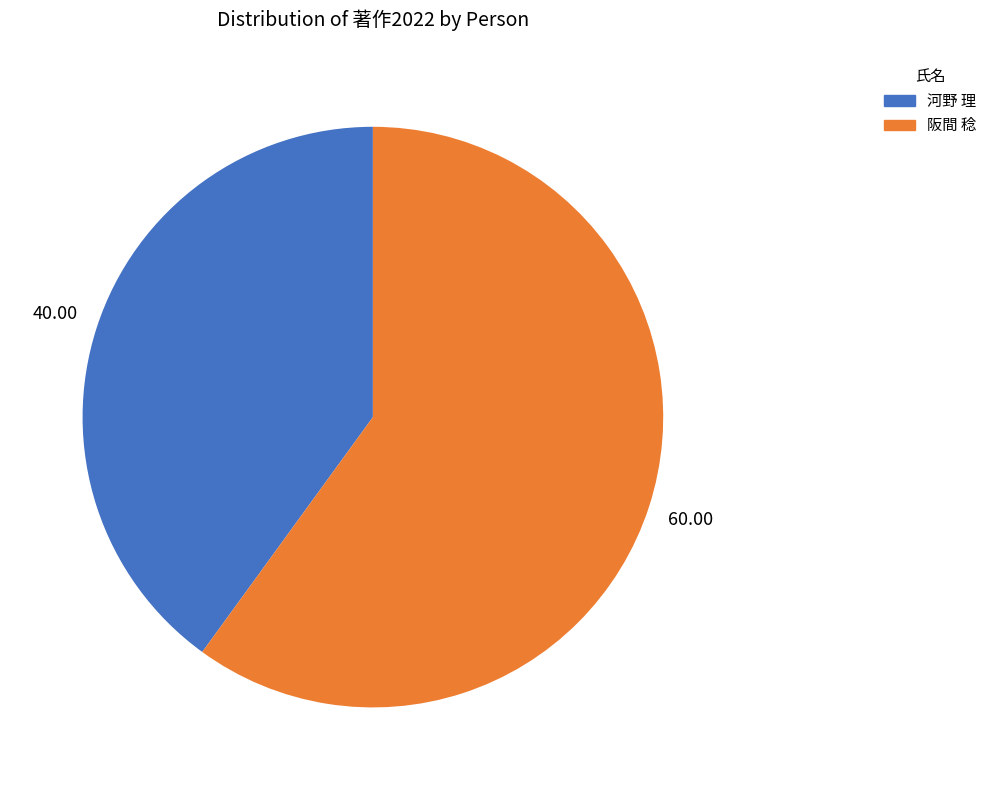

Rank the categories by value from lowest to highest.

河野 理, 阪間 稔